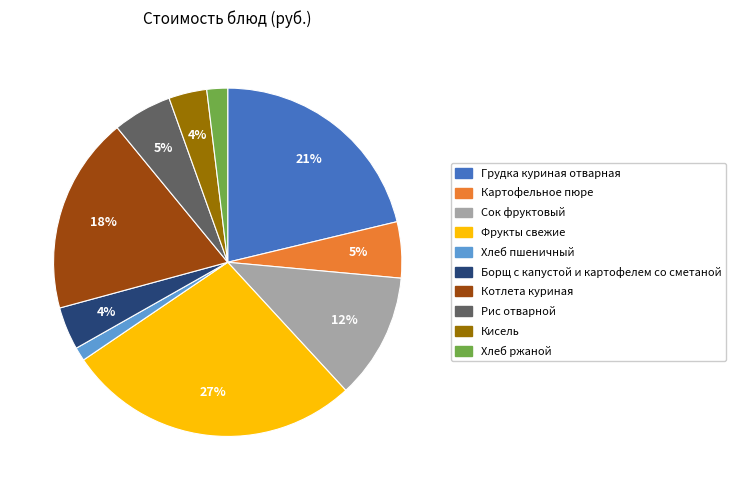

Which has a higher value, Кисель or Хлеб ржаной?

Кисель